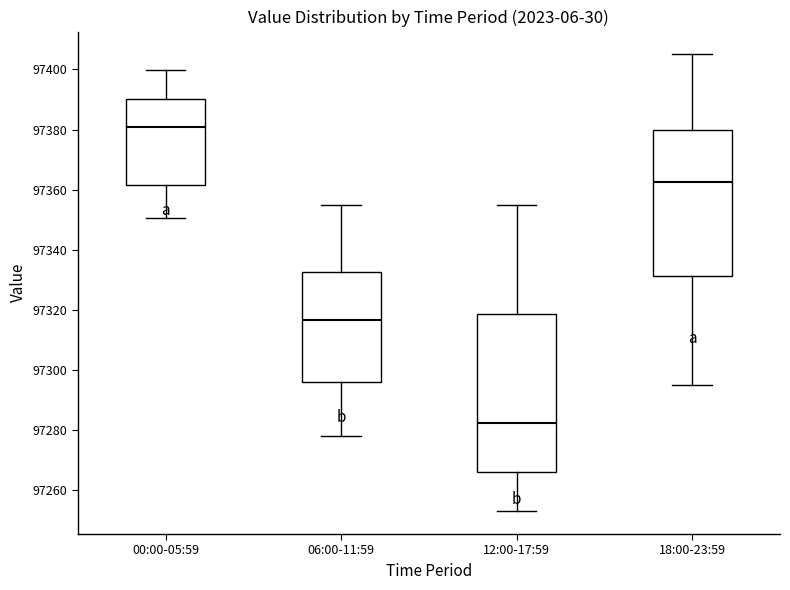

Reading left to right, transcribe this box plot: for each box, give where its median line is, the range the box spans, and where its two whiskers end, as read against the y-axis. The values are not printed on the chart, so give them approximately, as read against the axis.

00:00-05:59: median 97380, box 97362 to 97390, whiskers 97350 to 97400
06:00-11:59: median 97316, box 97296 to 97332, whiskers 97278 to 97354
12:00-17:59: median 97282, box 97266 to 97318, whiskers 97254 to 97356
18:00-23:59: median 97362, box 97332 to 97380, whiskers 97296 to 97406